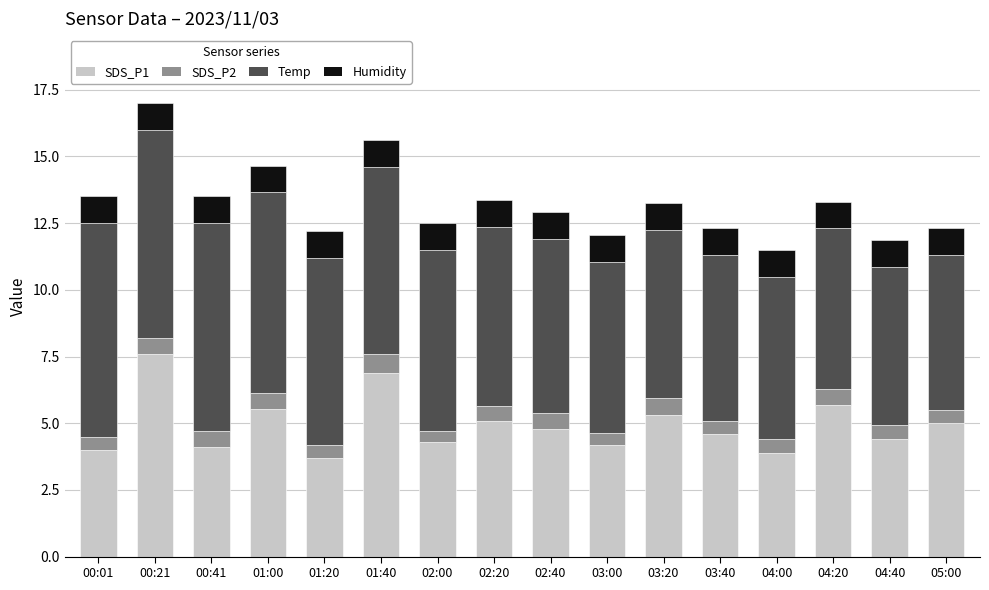

Which category has the highest value in the SDS_P1 series?

00:21